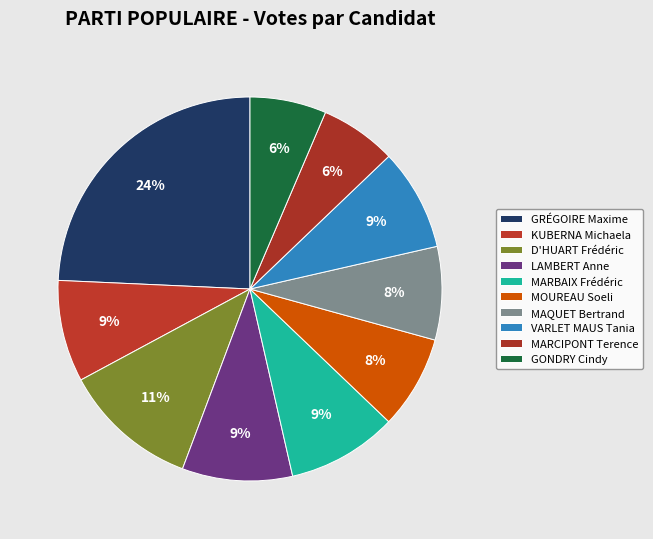

Is it true that GONDRY Cindy is 6% of the pie?

True